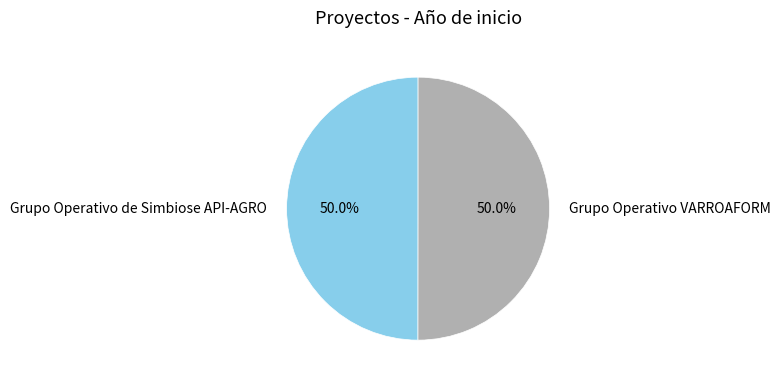

What percentage is NOT represented by Grupo Operativo de Simbiose API-AGRO?

50.0%